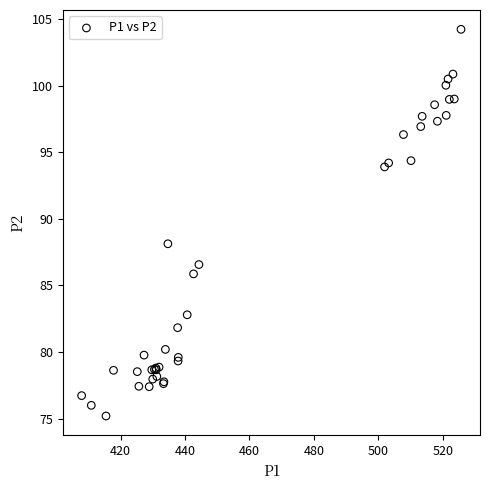

What Y value in the scatter plot is closest to 89?

88.1